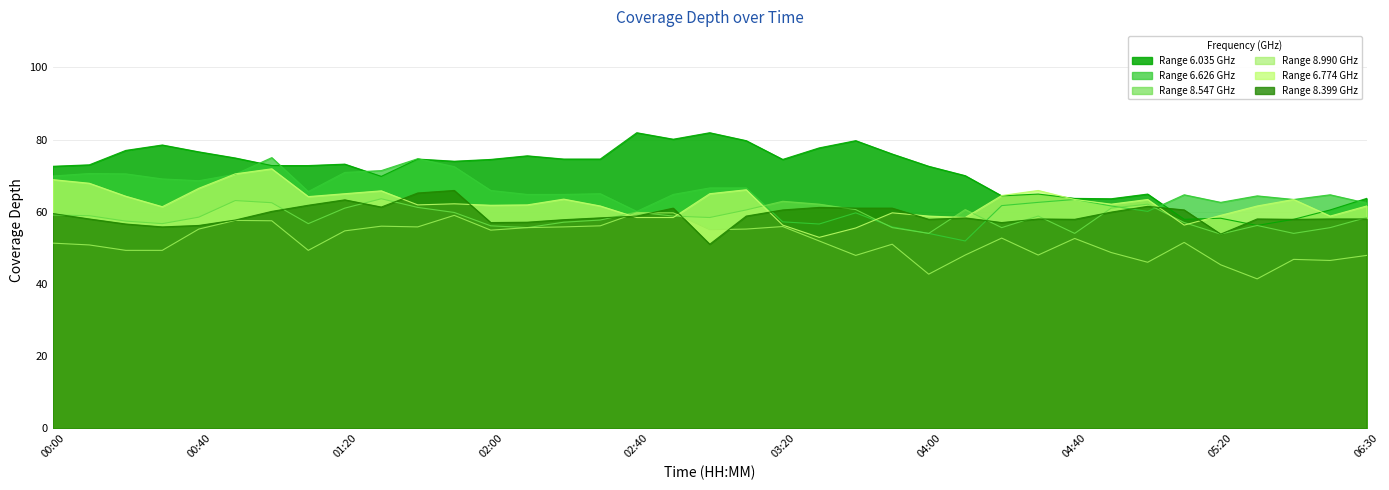

What is the greatest value displayed?

81.9